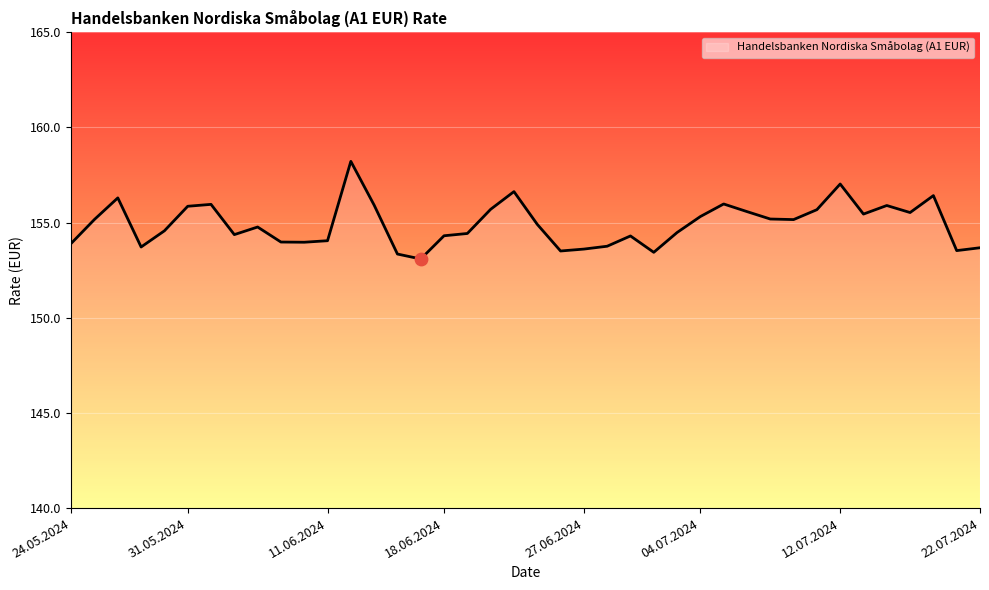

What is the maximum value shown in the chart?

158.2